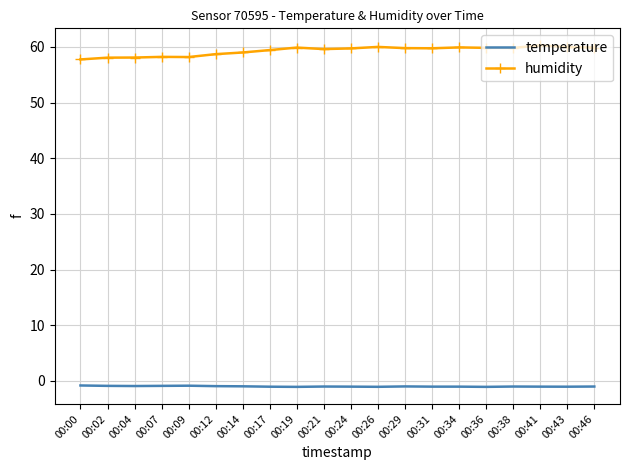

At how many categories does at least one series exceed 20?

20